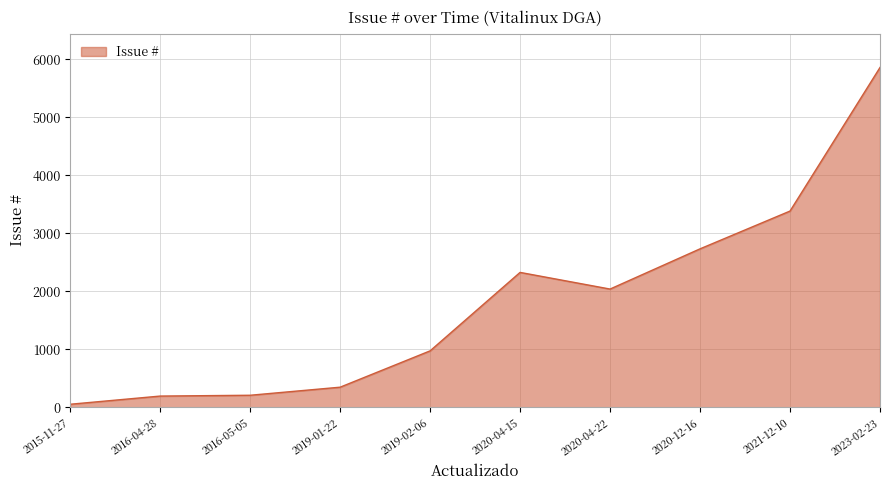

Does the chart display data point markers on the line(s)?

No